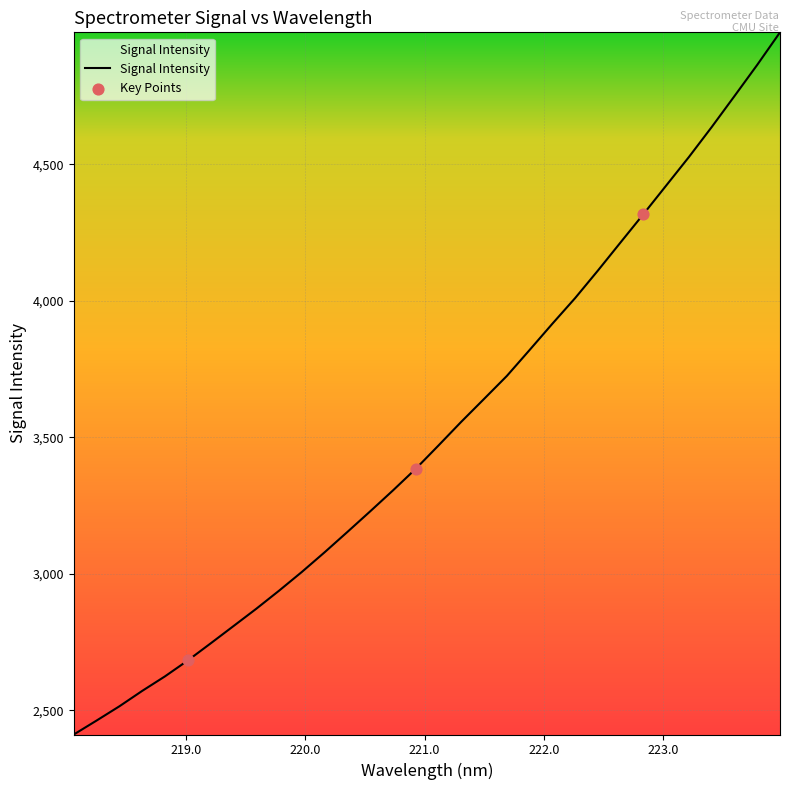

What is the minimum value shown in the chart?

2411.7